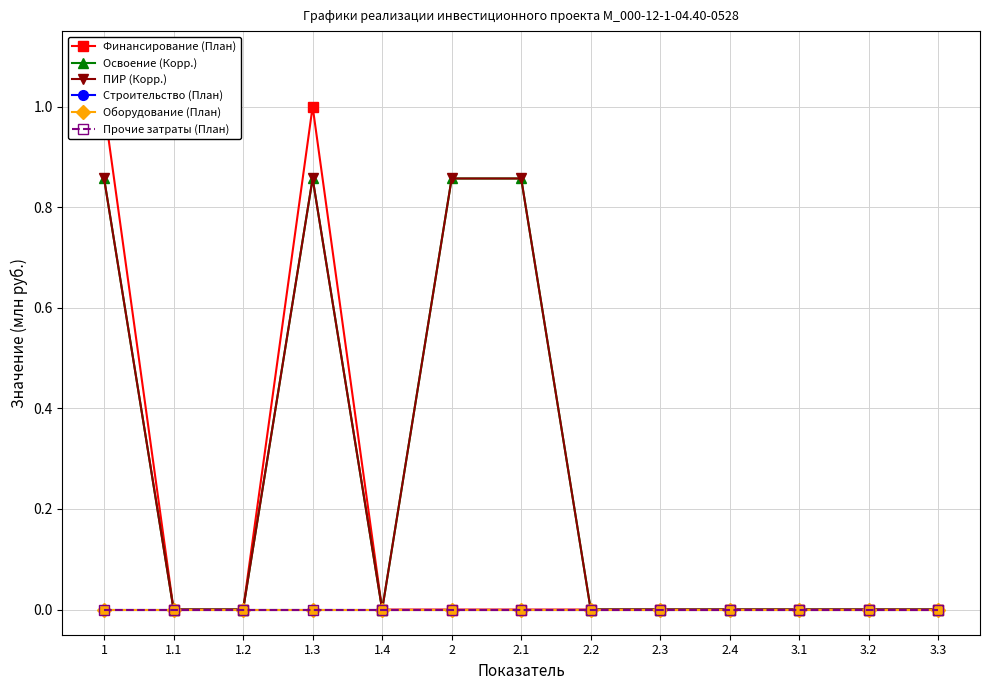

Reading right to left, what are all the values shown in this chart?

Финансирование (План): 3.3=0.0	3.2=0.0	3.1=0.0	2.4=0.0	2.3=0.0	2.2=0.0	2.1=0.0	2=0.0	1.4=0.0	1.3=1.0	1.2=0.0	1.1=0.0	1=1.0
Освоение (Корр.): 3.3=0.0	3.2=0.0	3.1=0.0	2.4=0.0	2.3=0.0	2.2=0.0	2.1=0.9	2=0.9	1.4=0.0	1.3=0.9	1.2=0.0	1.1=0.0	1=0.9
ПИР (Корр.): 3.3=0.0	3.2=0.0	3.1=0.0	2.4=0.0	2.3=0.0	2.2=0.0	2.1=0.9	2=0.9	1.4=0.0	1.3=0.9	1.2=0.0	1.1=0.0	1=0.9
Строительство (План): 3.3=0.0	3.2=0.0	3.1=0.0	2.4=0.0	2.3=0.0	2.2=0.0	2.1=0.0	2=0.0	1.4=0.0	1.3=0.0	1.2=0.0	1.1=0.0	1=0.0
Оборудование (План): 3.3=0.0	3.2=0.0	3.1=0.0	2.4=0.0	2.3=0.0	2.2=0.0	2.1=0.0	2=0.0	1.4=0.0	1.3=0.0	1.2=0.0	1.1=0.0	1=0.0
Прочие затраты (План): 3.3=0.0	3.2=0.0	3.1=0.0	2.4=0.0	2.3=0.0	2.2=0.0	2.1=0.0	2=0.0	1.4=0.0	1.3=0.0	1.2=0.0	1.1=0.0	1=0.0